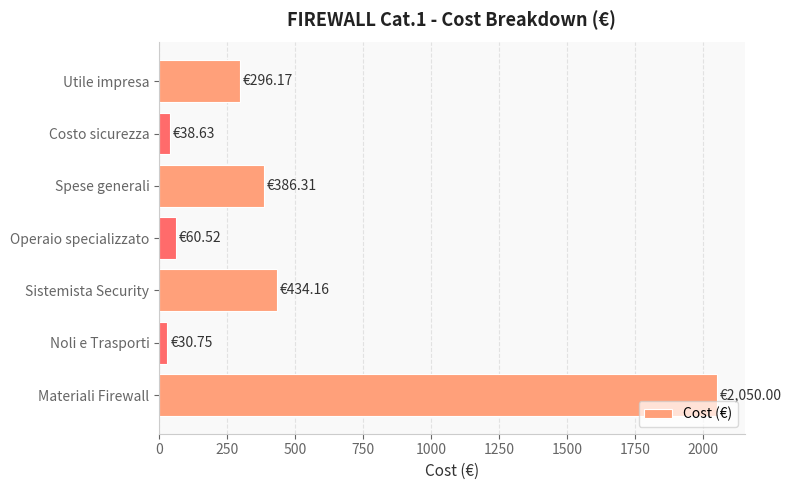

What is the ratio of the value at Materiali Firewall to the value at Utile impresa?

6.9